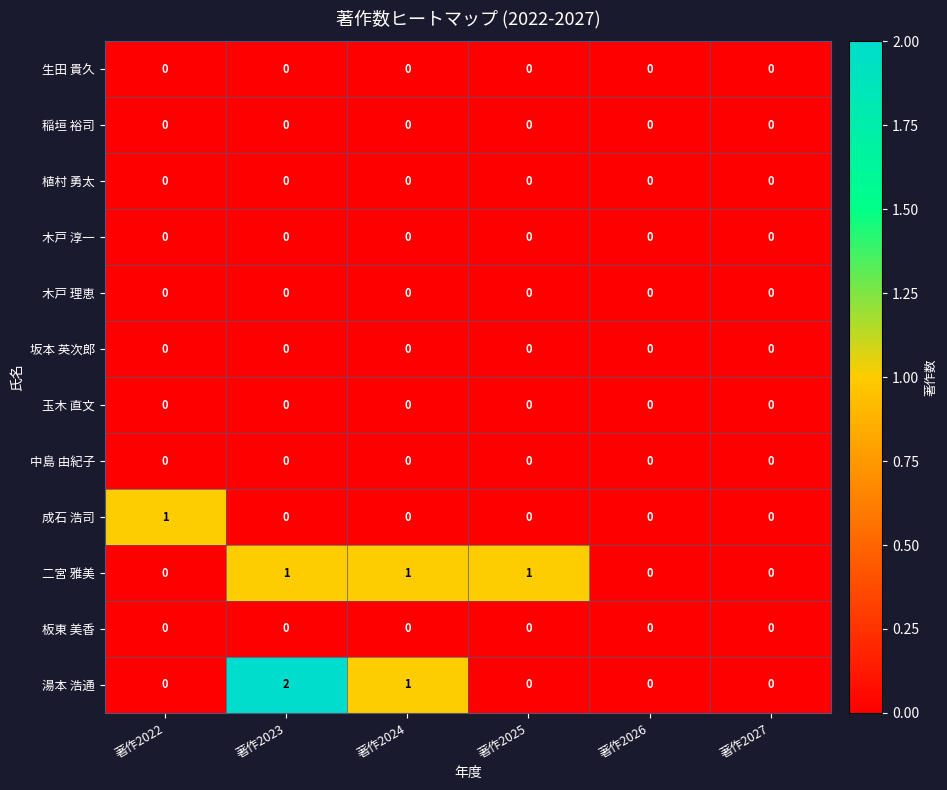

Which series has the largest range (max minus min)?

湯本 浩通